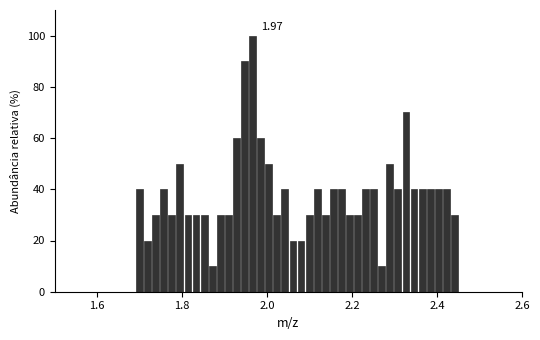

Around what value on the x-axis is the tallest bar? Give the approximate position of its centre, as read against the axis.

1.96